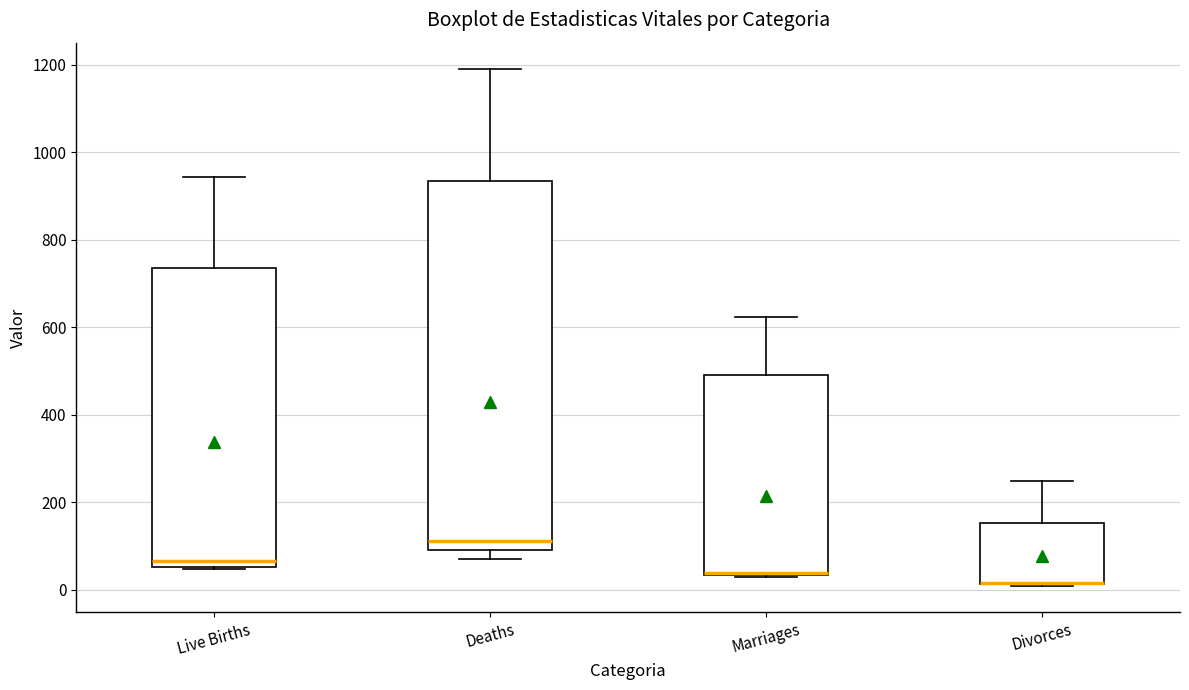

Where is the lower edge of the box for Divorces on the y-axis? The values are not printed on the chart, so give them approximately, as read against the axis.

20